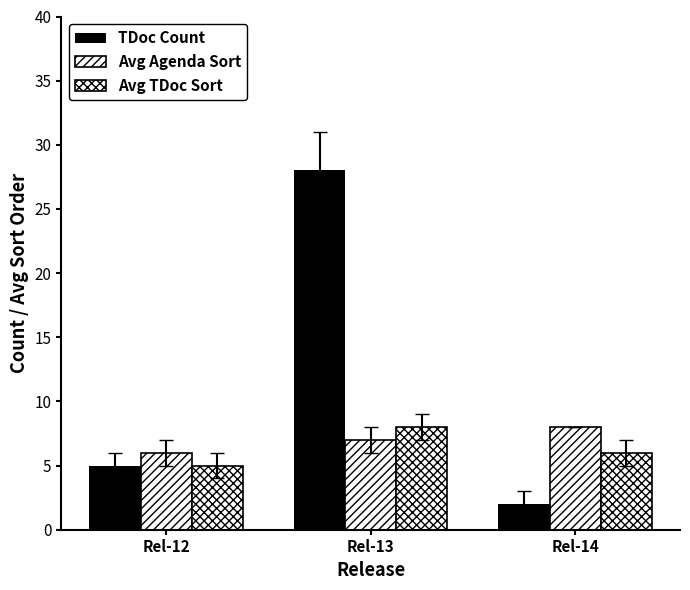

How many bars are there in each group?

3